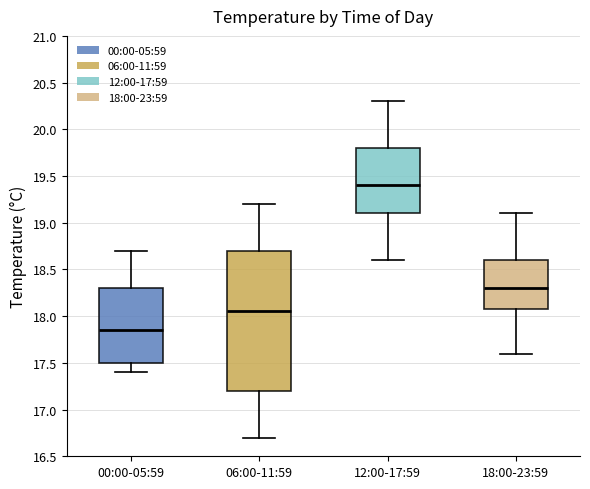

Which box's median line is the highest?

12:00-17:59